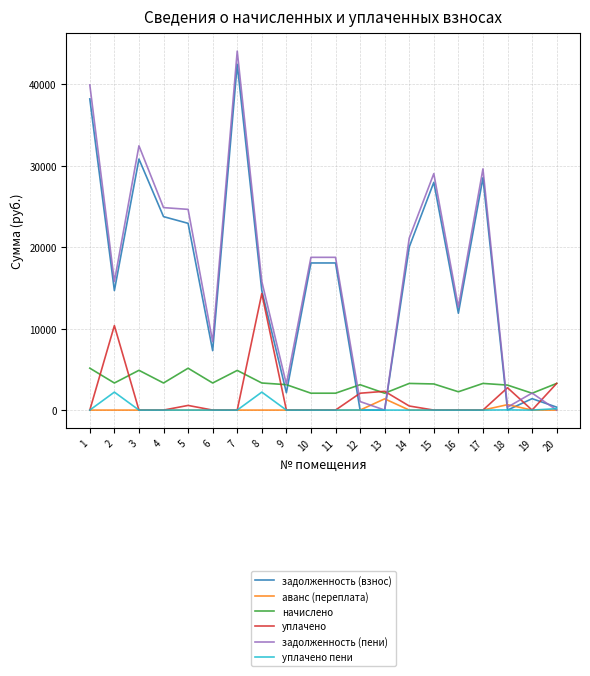

Which series has the largest range (max minus min)?

задолженность (пени)